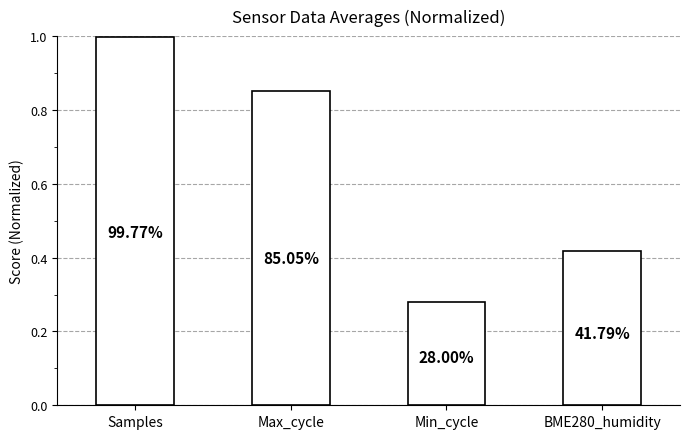

Does the chart contain any negative values?

No